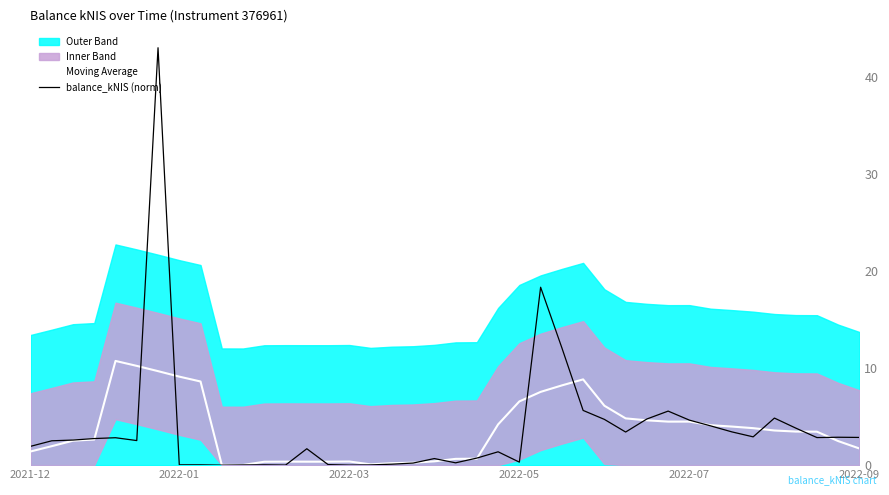

True or false: Moving Average has a value of 0.6 at 19.

False